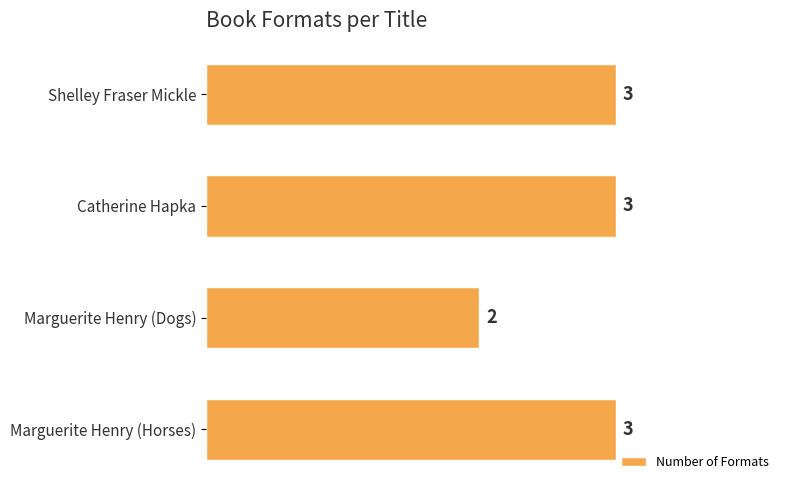

Reading top to bottom, list all the values displayed in this chart.

Shelley Fraser Mickle=3	Catherine Hapka=3	Marguerite Henry (Dogs)=2	Marguerite Henry (Horses)=3